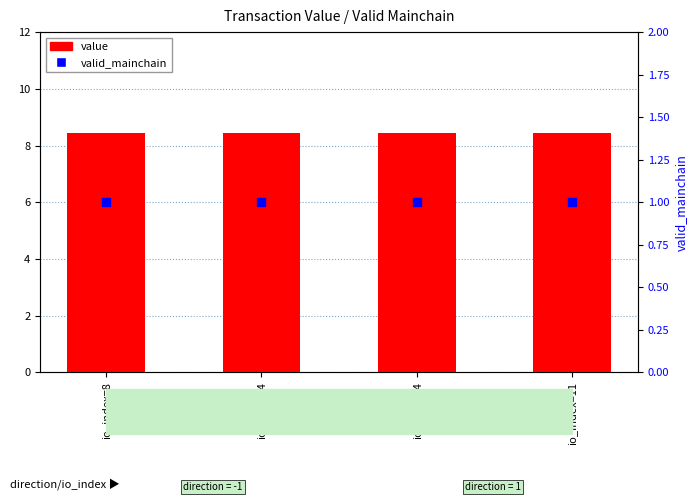

Which series has the widest spread of Y values?

value